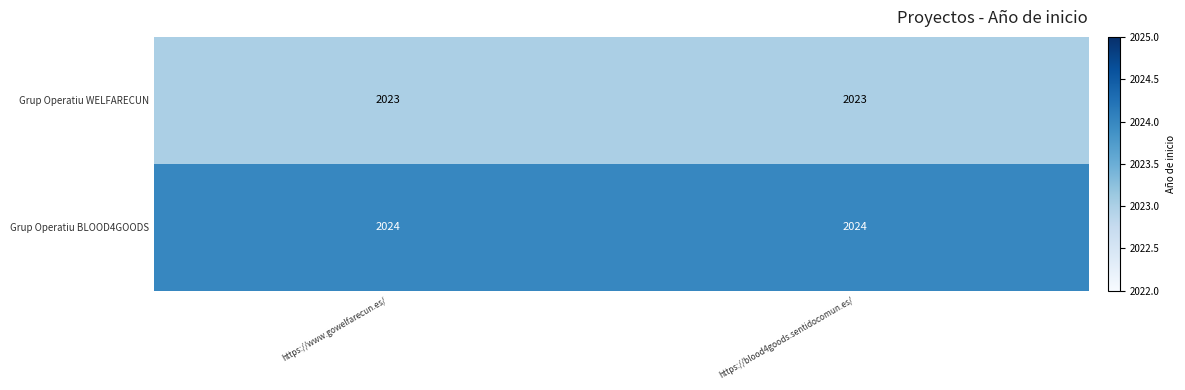

What is the average value of the Grup Operatiu WELFARECUN series?

2023